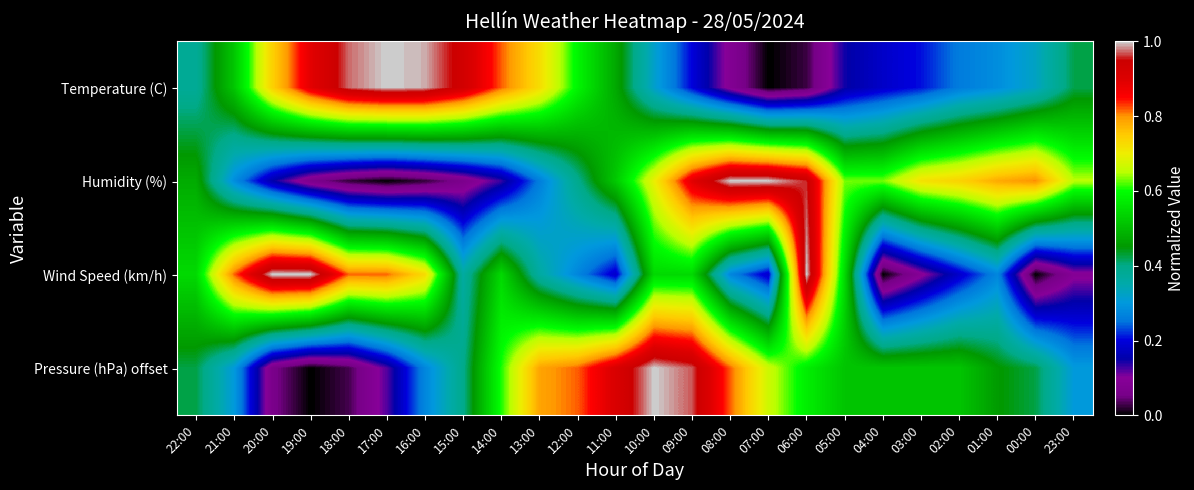

Between 23:00 and 20:00, which is larger?

20:00